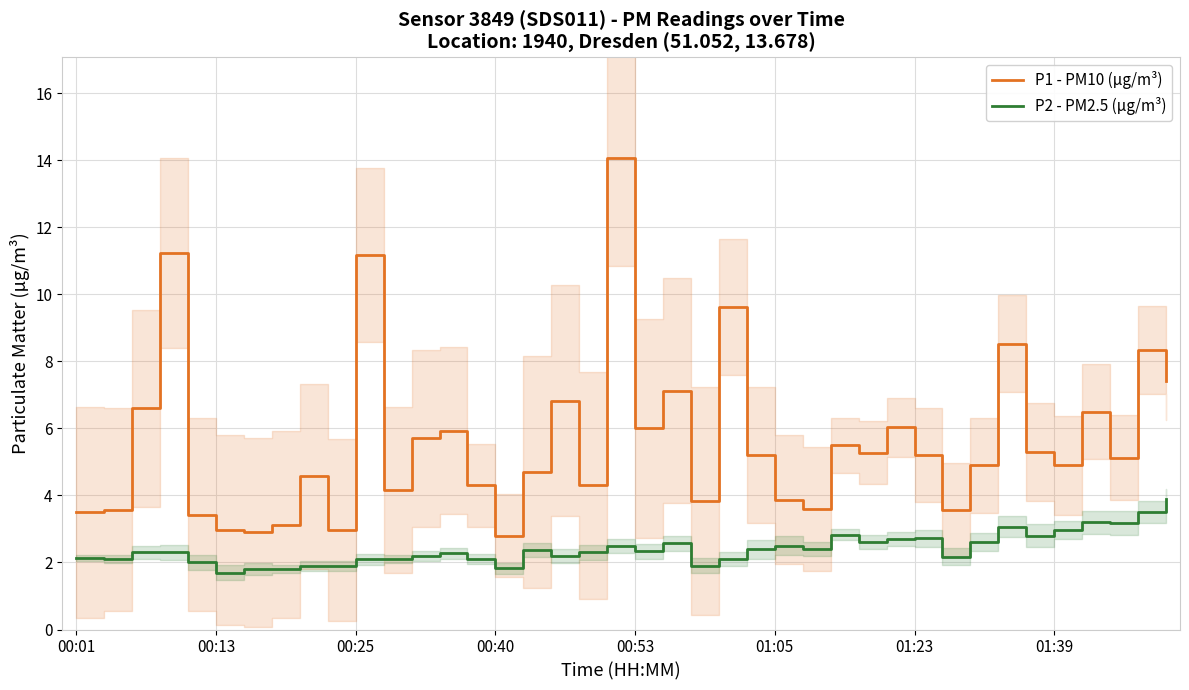

What is the average value of the P1 - PM10 (µg/m³) series?

5.6